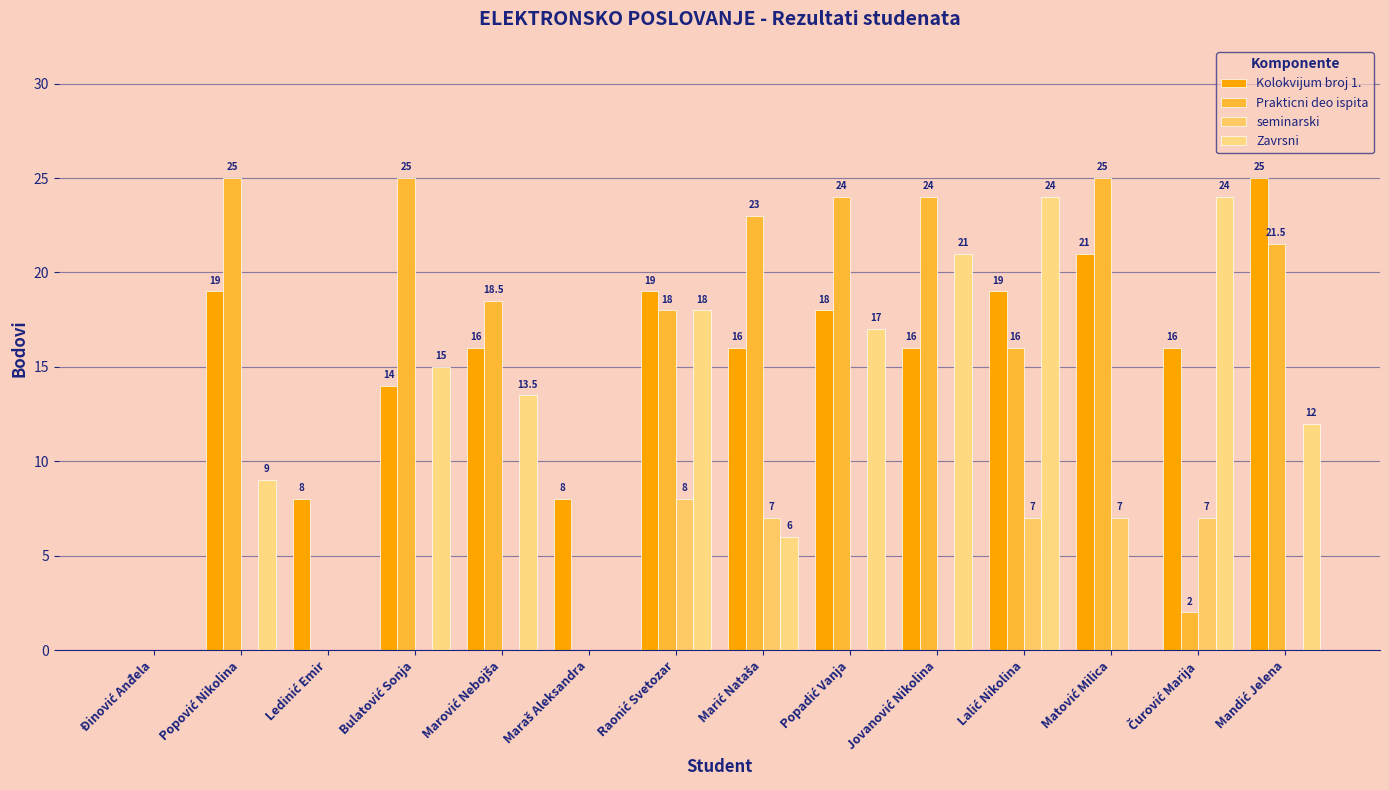

What is the difference between the highest and lowest values at Maraš Aleksandra?

8.0